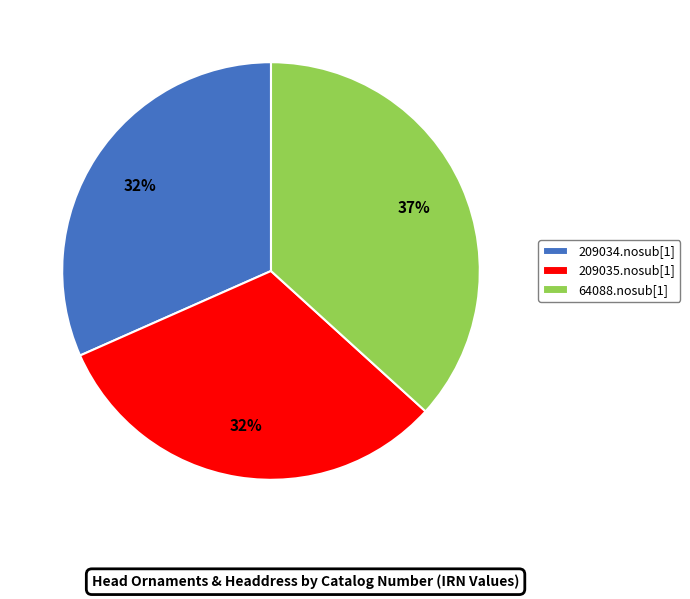

To the nearest percent, what is the average slice percentage?

33%